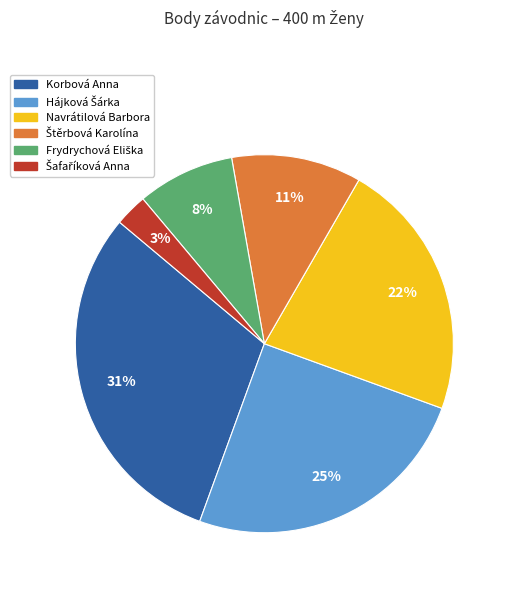

What percentage is the Navrátilová Barbora slice, to the nearest percent?

22%